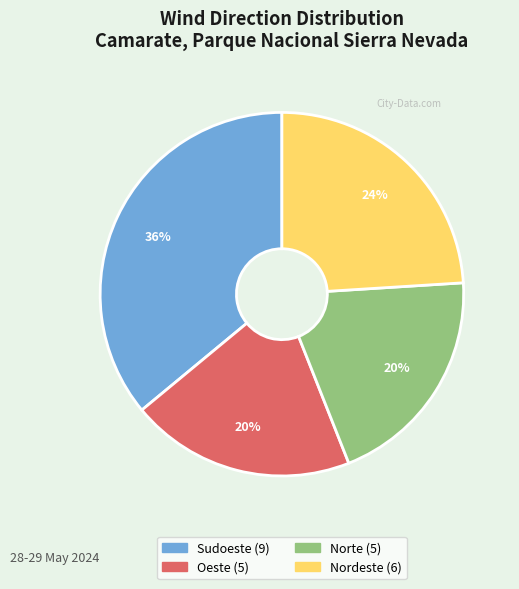

Is there any slice that represents more than half of the pie?

No